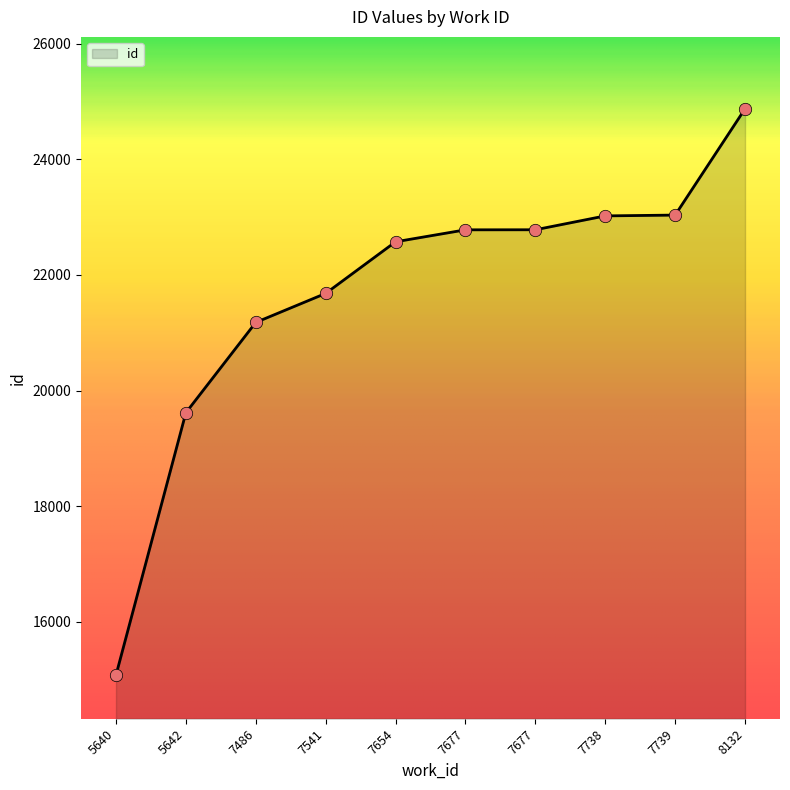

What is the change in value from 7541 to 7677?

+1101